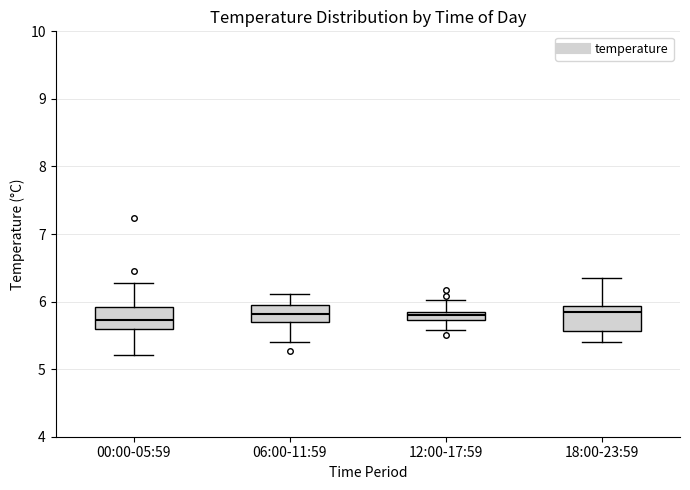

Where is the lower edge of the box for 18:00-23:59 on the y-axis? The values are not printed on the chart, so give them approximately, as read against the axis.

5.6